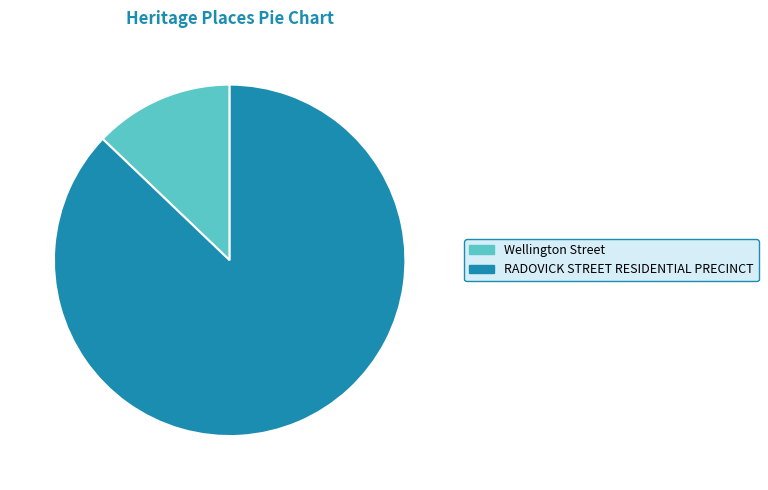

What is the largest slice in the pie chart?

RADOVICK STREET RESIDENTIAL PRECINCT